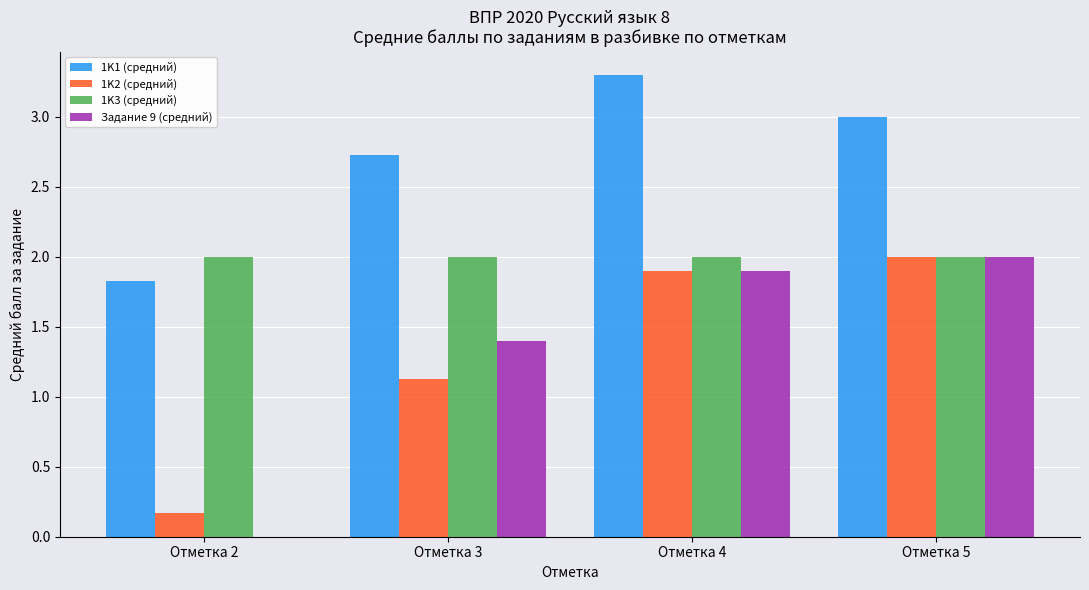

Is it true that 1K2 (средний) equals 1.9 at Отметка 4?

True